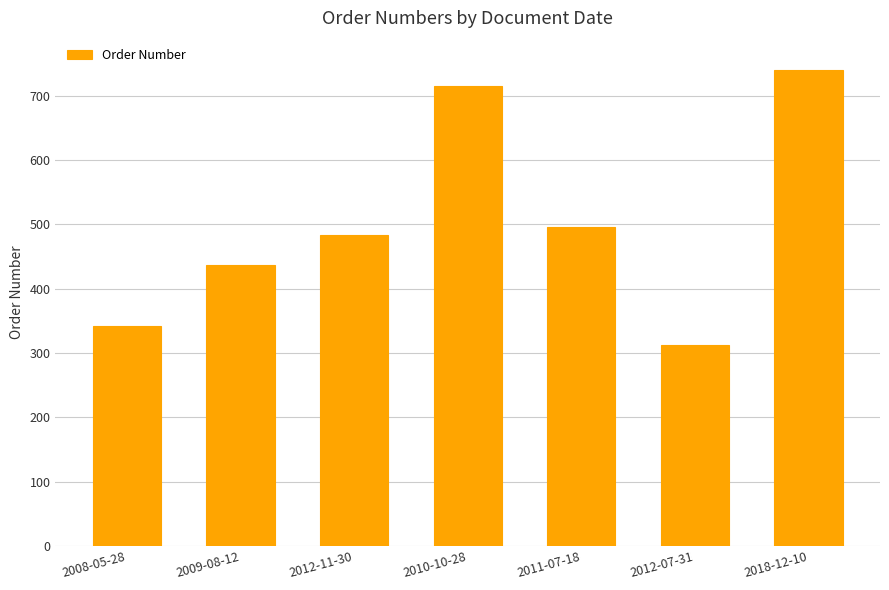

What is the value of the 6th bar from the left?

312